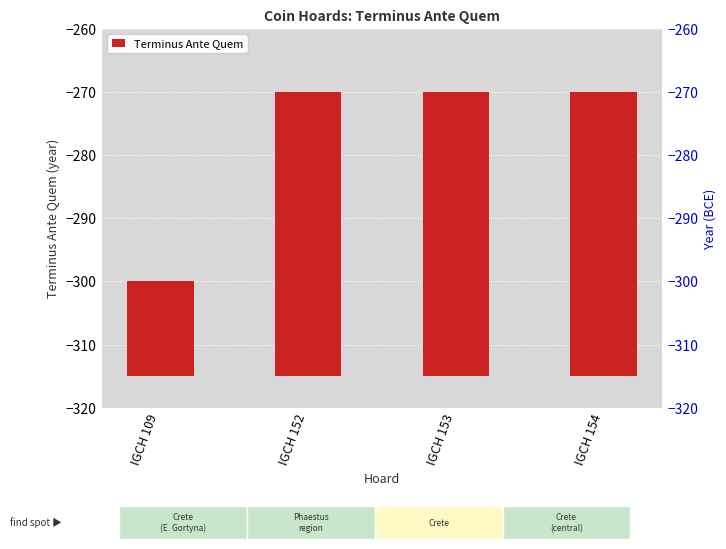

List the labels in order of value, smallest first.

IGCH 109, IGCH 152, IGCH 153, IGCH 154